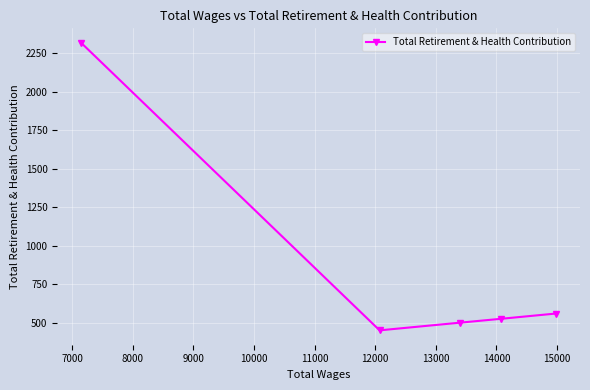

What is the smallest value displayed?

453